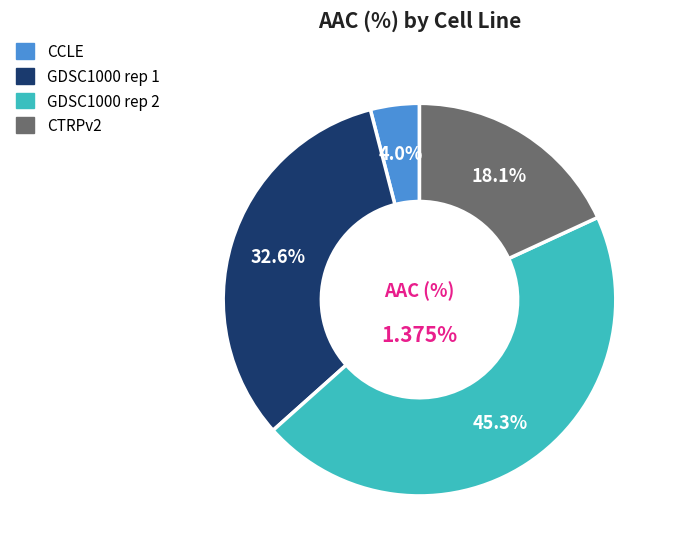

To the nearest percent, what is the combined percentage of CTRPv2 and GDSC1000 rep 1?

51%